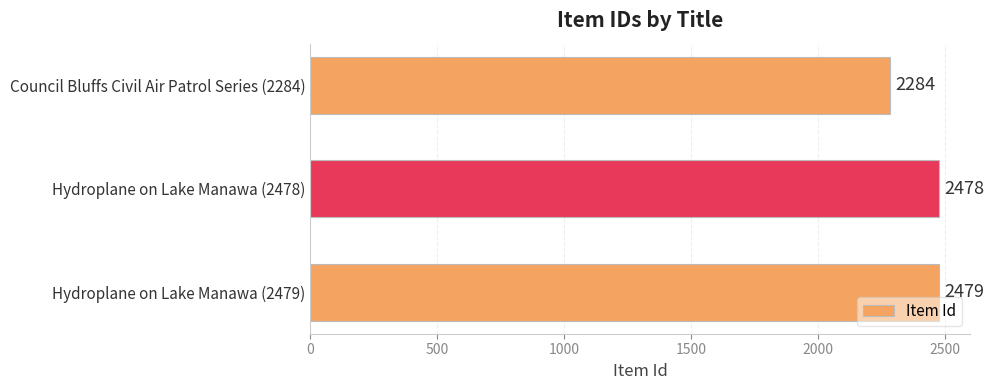

Reading bottom to top, list all the values displayed in this chart.

2479	2478	2284